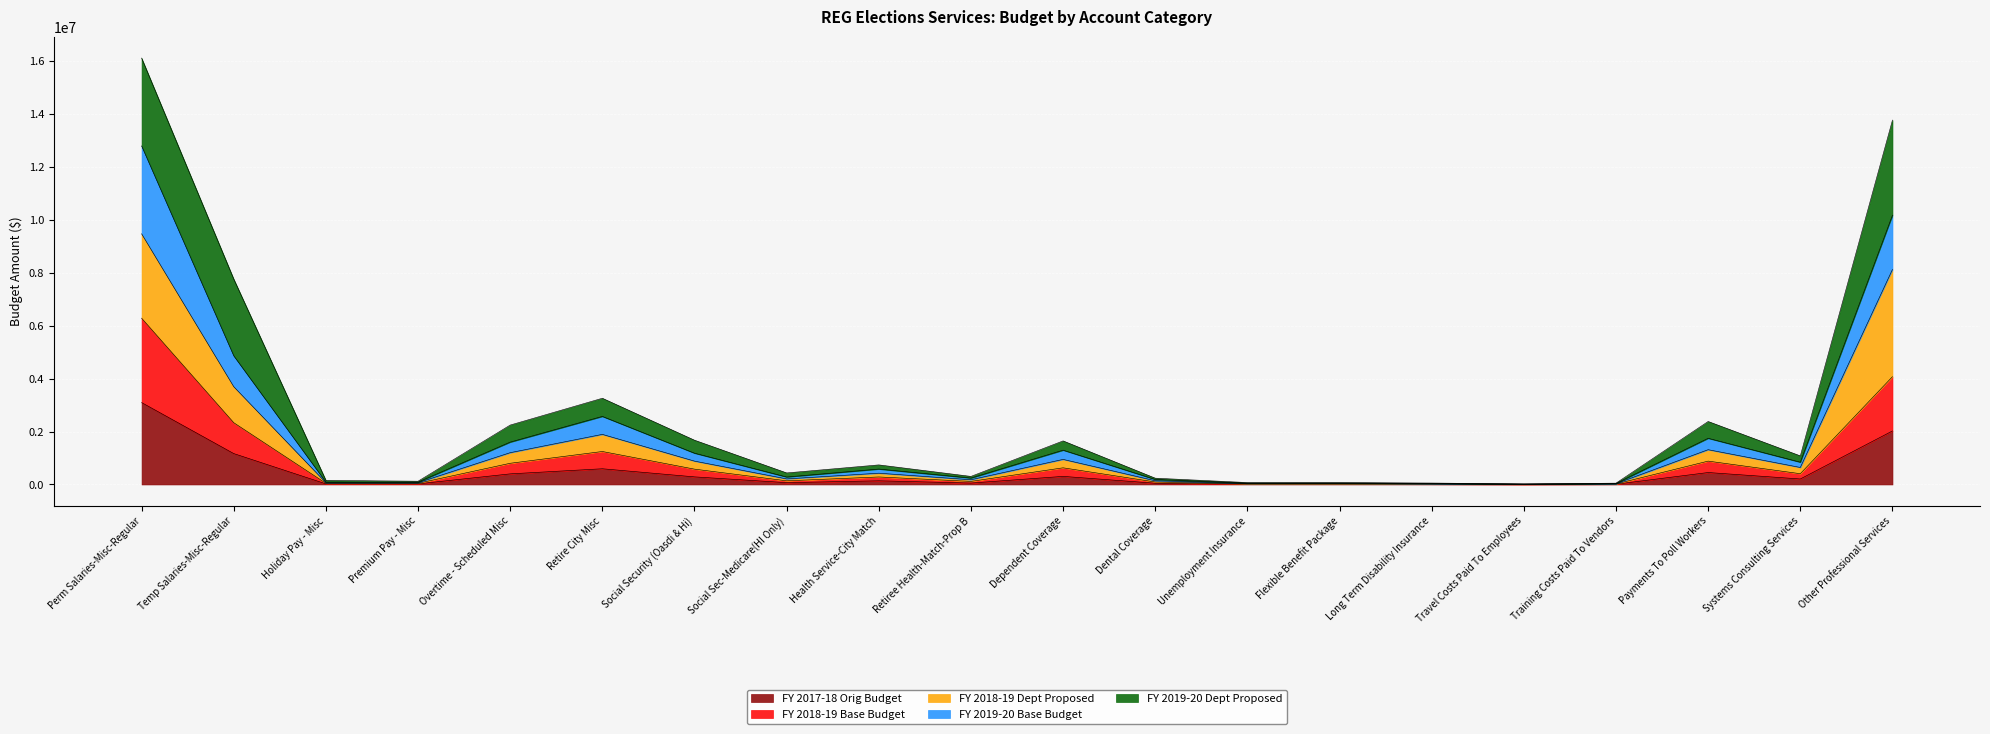

Which category has the highest value in the FY 2017-18 Orig Budget series?

Perm Salaries-Misc-Regular